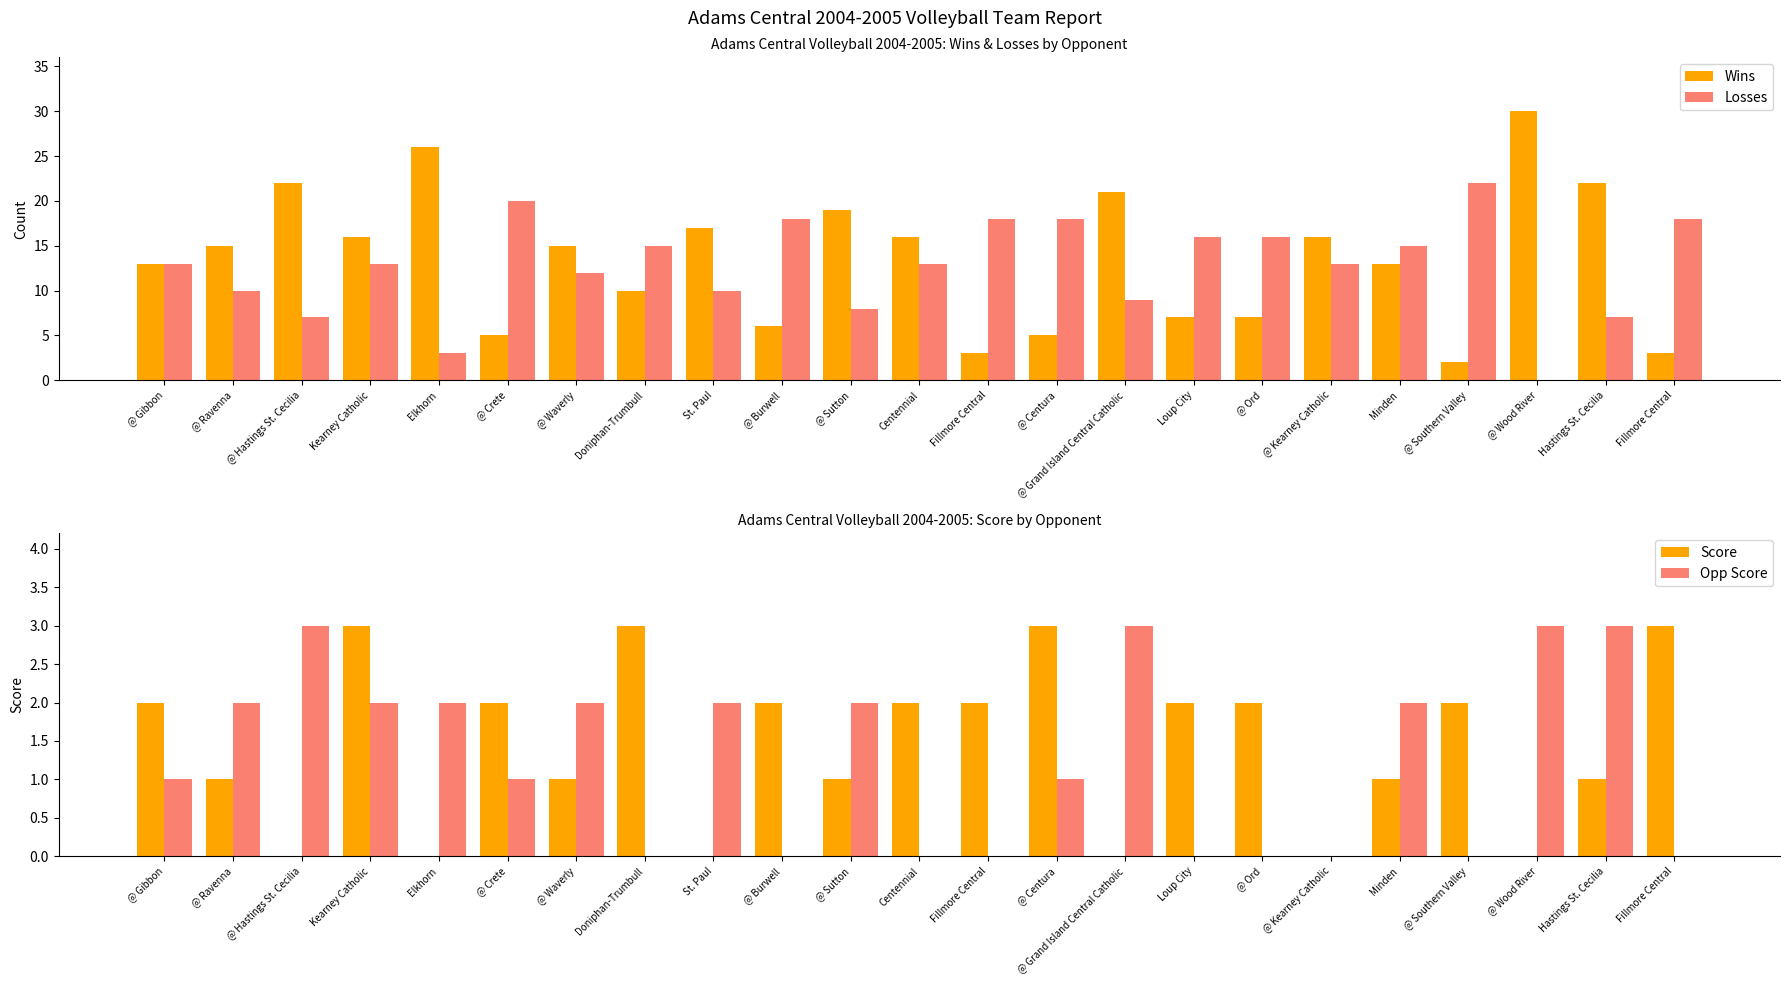

At which label is Opp Score closest to 1?

@ Gibbon